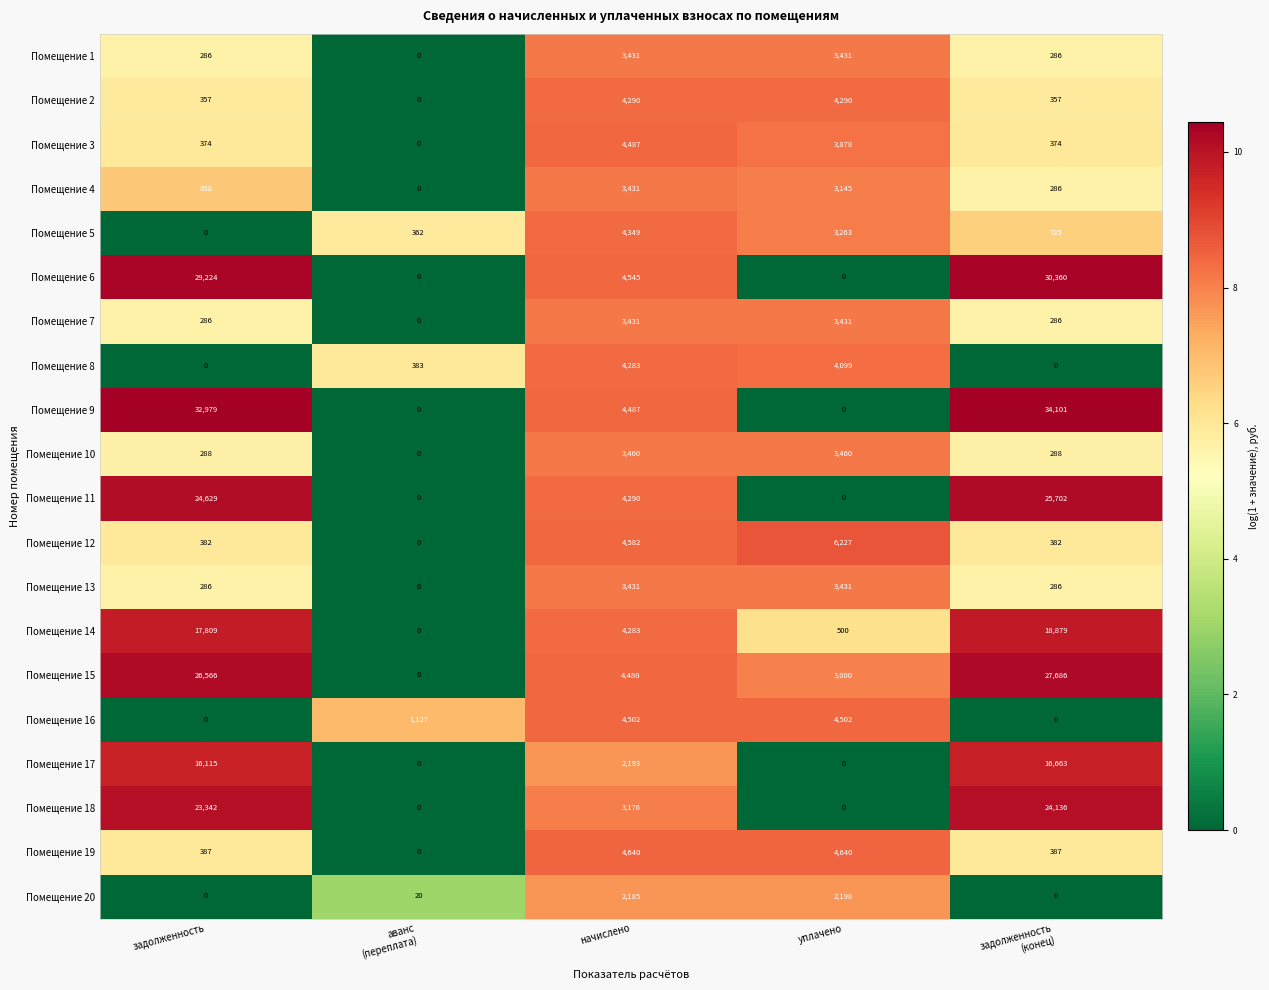

Is it true that Помещение 18 equals 0 at уплачено?

True